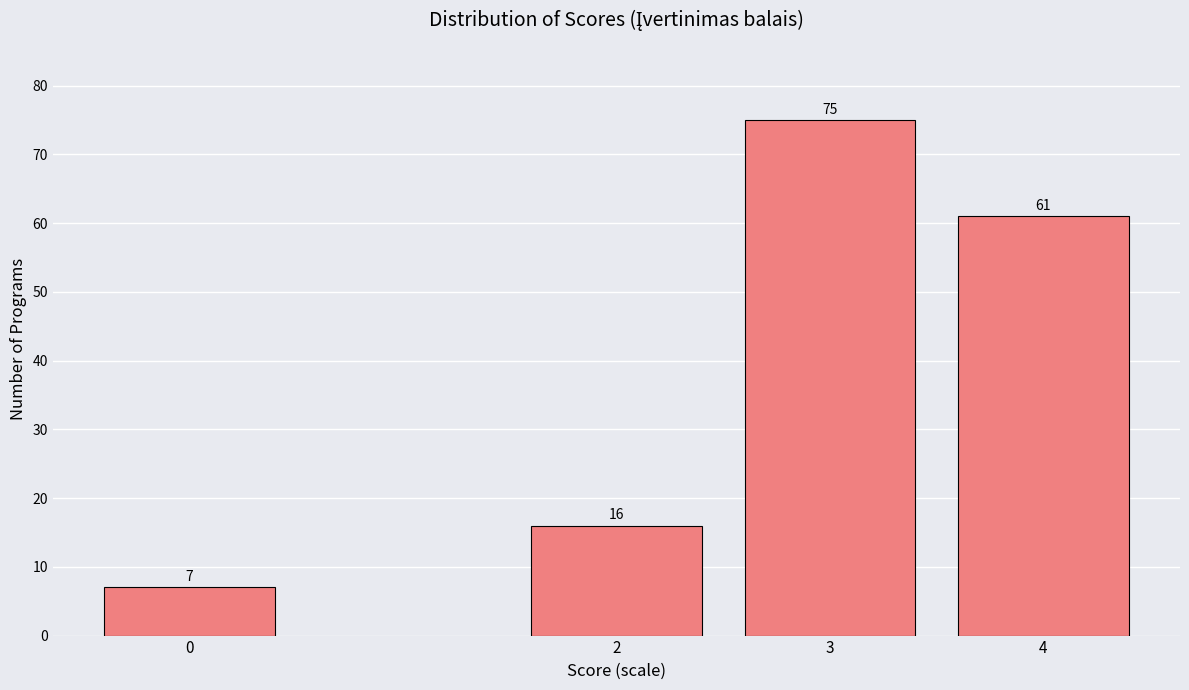

Reading left to right, transcribe all the data shown in this chart.

0=7	2=16	3=75	4=61